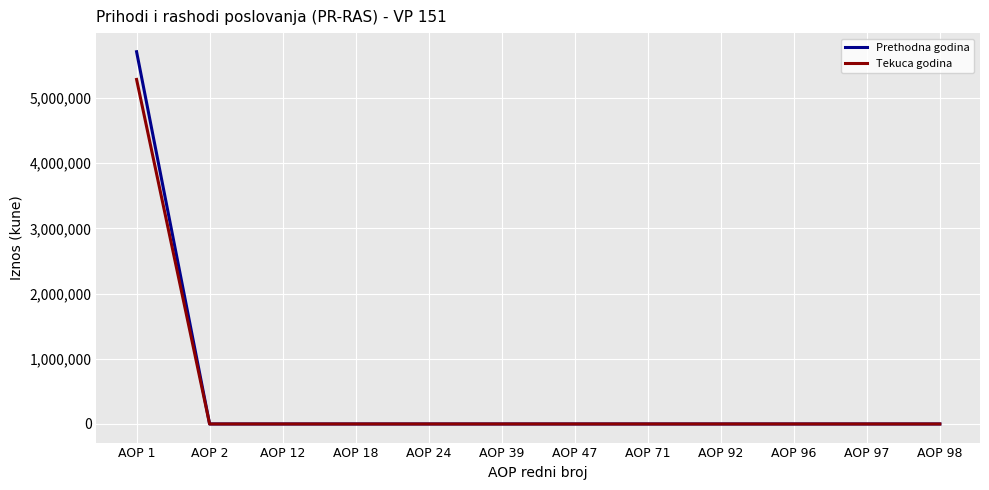

The value of Tekuca godina at AOP 98 is -2396969. True or false?

False